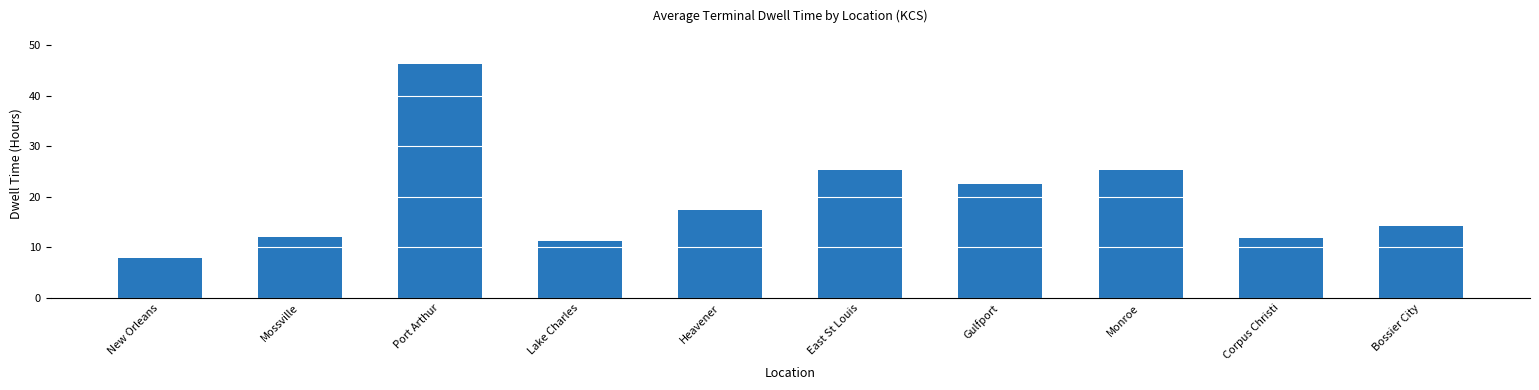

What is the sum of the values at Corpus Christi and Port Arthur?

58.1